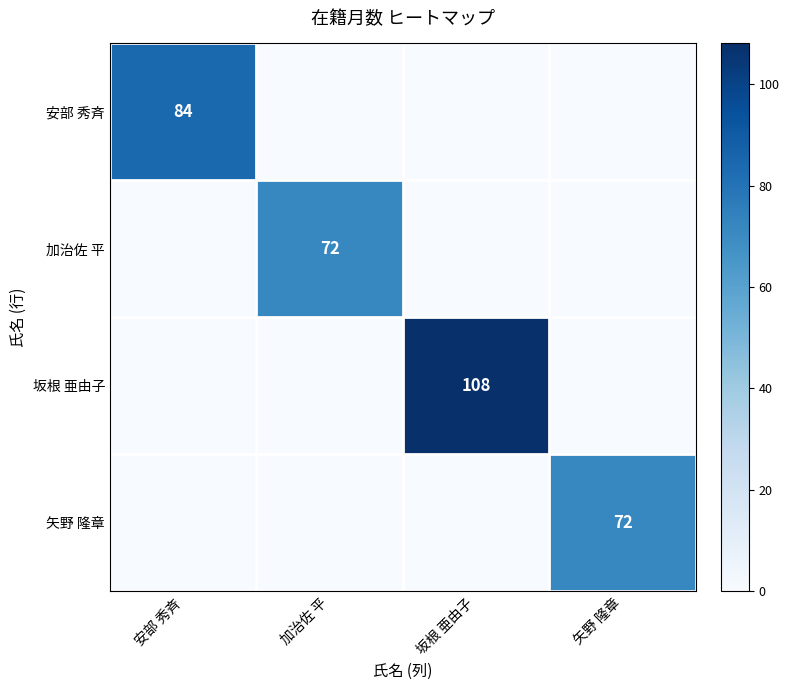

Is it true that 矢野 隆章 equals 115 at 矢野 隆章?

False